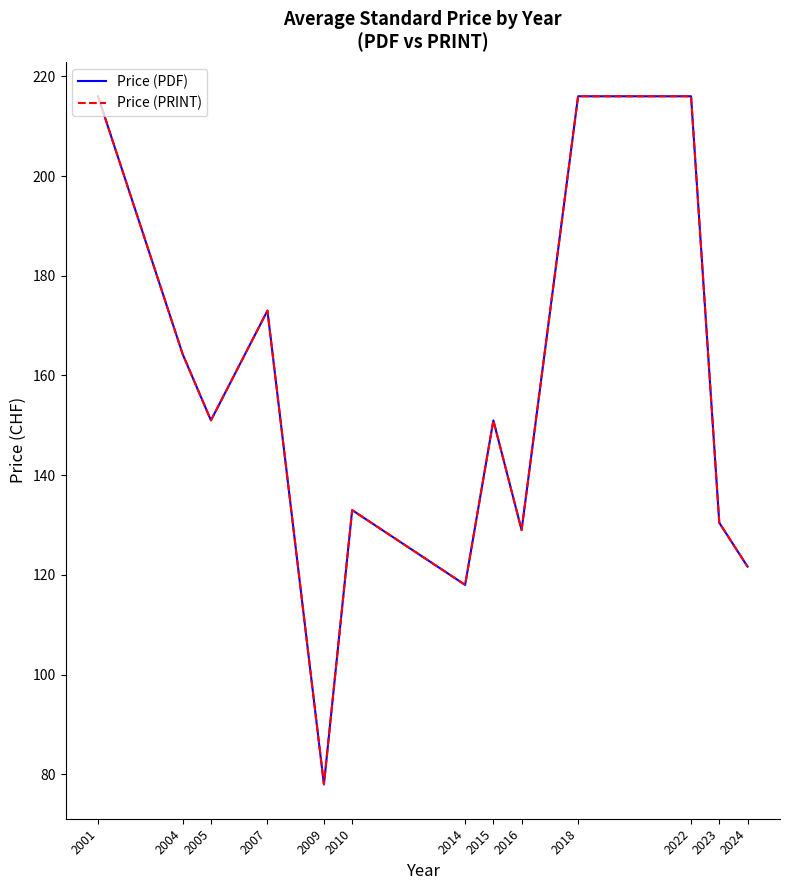

What is the difference between the maximum and minimum values in the Price (PRINT) series?

138.0